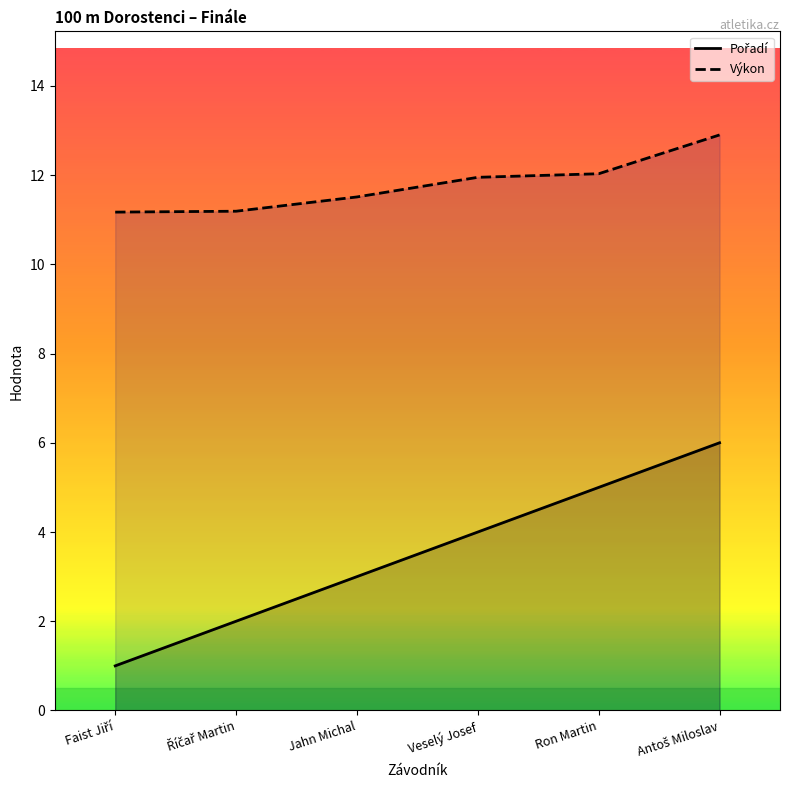

How many lines are shown in the chart?

2